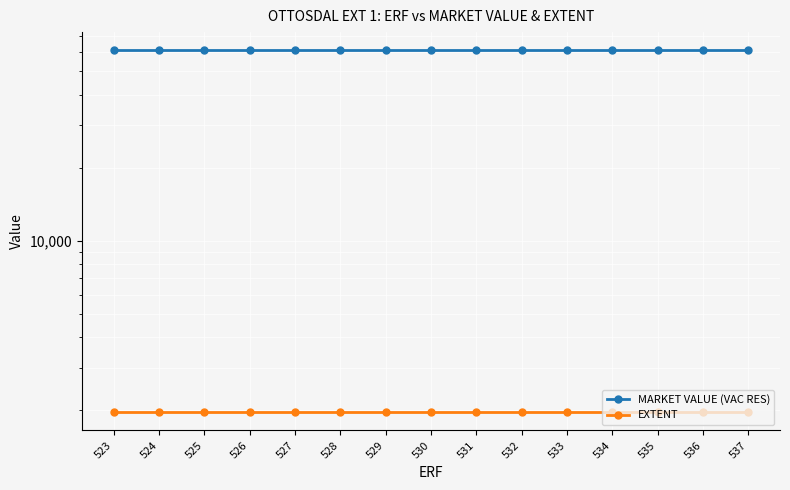

What is the value of the EXTENT point at the 3rd from the left?

1963